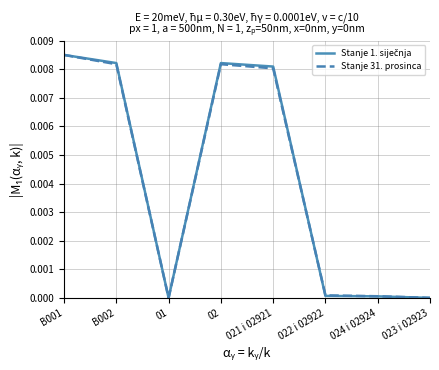

At which category is the sum across all series the highest?

B001